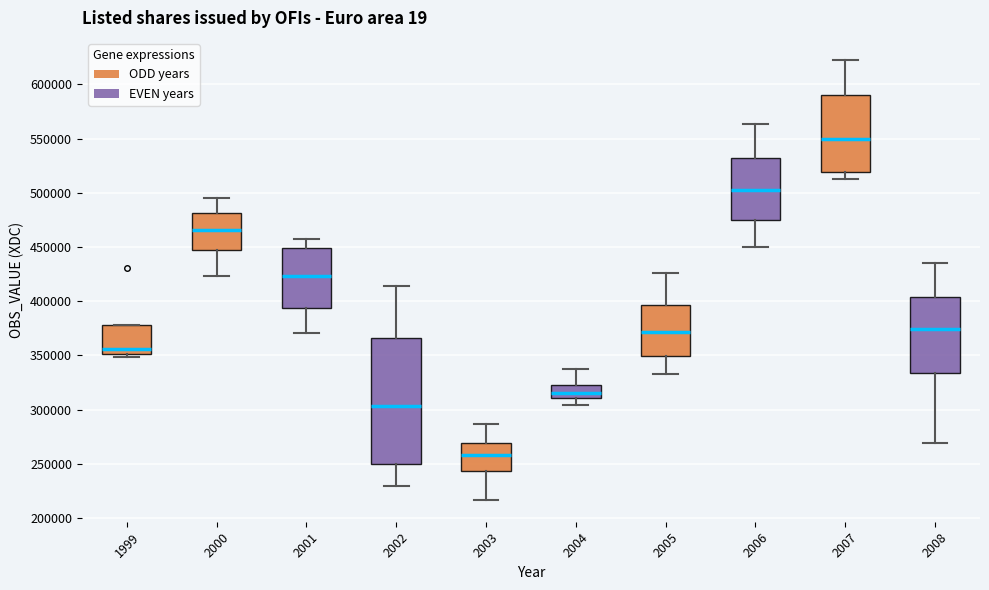

Reading left to right, transcribe this box plot: for each box, give where its median line is, the range the box spans, and where its two whiskers end, as read against the y-axis. The values are not printed on the chart, so give them approximately, as read against the axis.

1999: median 355000, box 350000 to 380000, whiskers 350000 (just below the box's lower edge) to 380000
2000: median 465000, box 445000 to 480000, whiskers 425000 to 495000
2001: median 425000, box 395000 to 450000, whiskers 370000 to 455000
2002: median 305000, box 250000 to 365000, whiskers 230000 to 415000
2003: median 260000, box 245000 to 270000, whiskers 215000 to 285000
2004: median 315000, box 310000 to 320000, whiskers 305000 to 335000
2005: median 370000, box 350000 to 395000, whiskers 335000 to 425000
2006: median 505000, box 475000 to 530000, whiskers 450000 to 565000
2007: median 550000, box 520000 to 590000, whiskers 510000 to 625000
2008: median 375000, box 335000 to 405000, whiskers 270000 to 435000